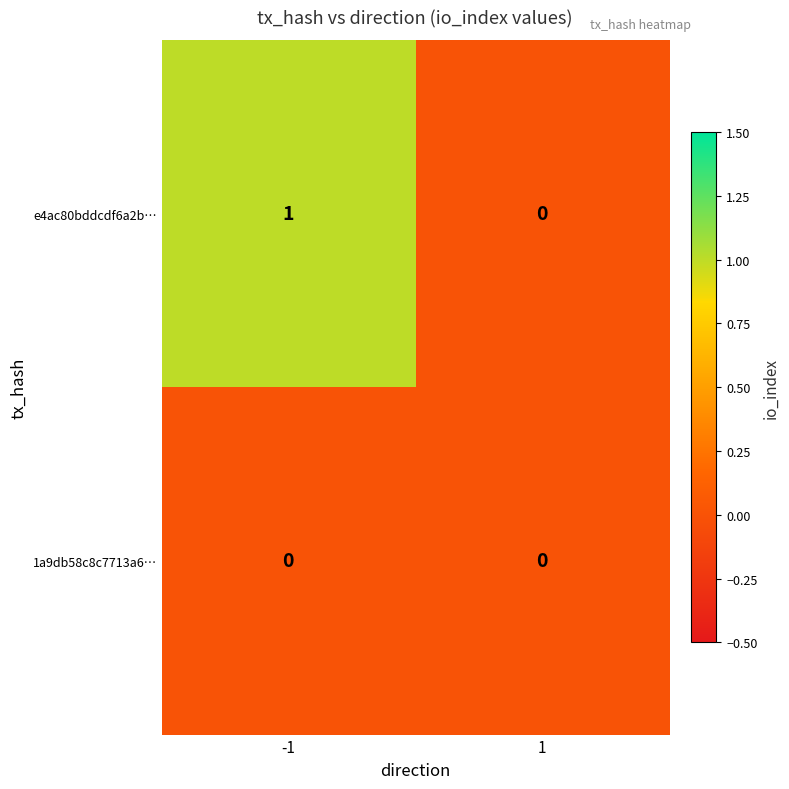

What is the greatest value displayed?

1